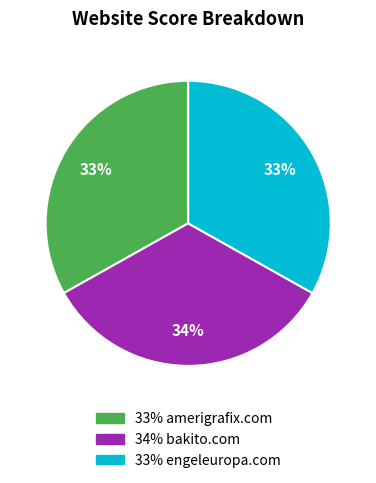

To the nearest percent, what is the difference between the largest and smallest slice percentages?

1%